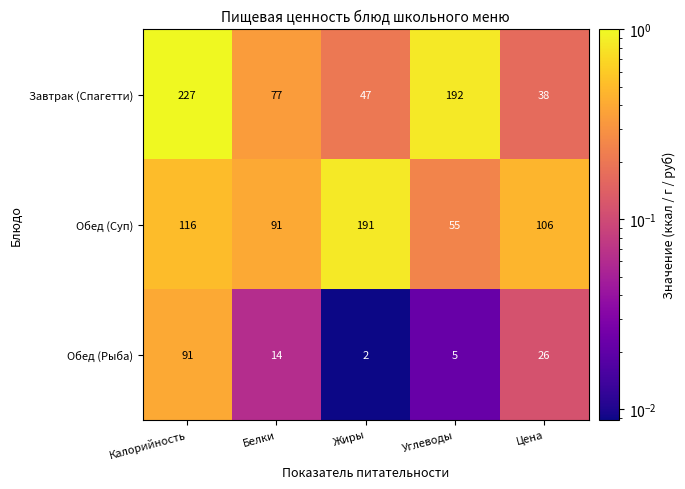

Reading right to left, extract all data points from this chart.

Завтрак (Спагетти): Цена=38	Углеводы=192	Жиры=47	Белки=77	Калорийность=227
Обед (Суп): Цена=106	Углеводы=55	Жиры=191	Белки=91	Калорийность=116
Обед (Рыба): Цена=26	Углеводы=5	Жиры=2	Белки=14	Калорийность=91